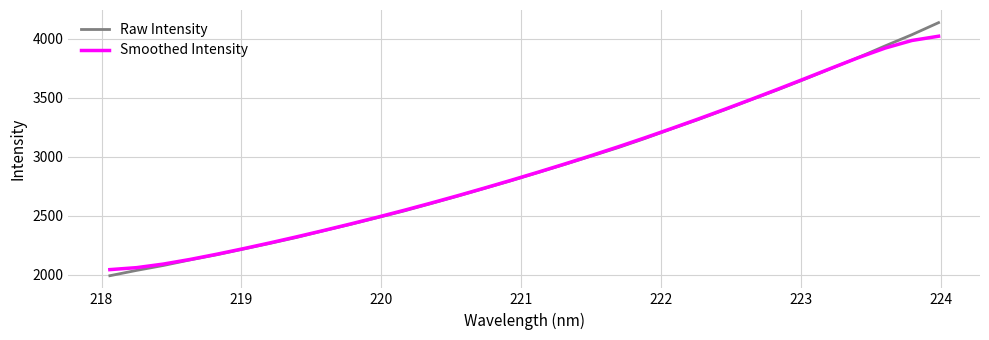

Which series has the widest spread of values?

Raw Intensity